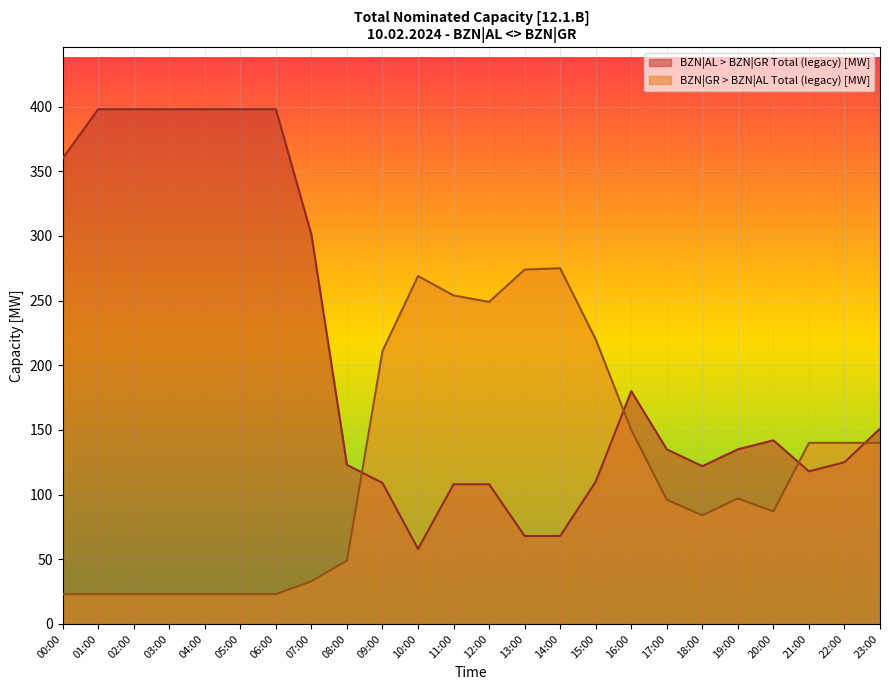

True or false: BZN|AL > BZN|GR Total (legacy) [MW] and BZN|GR > BZN|AL Total (legacy) [MW] cross at least once.

True